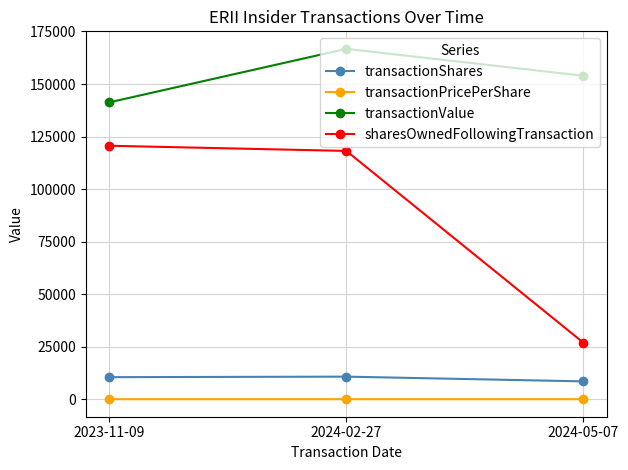

The value of transactionShares at 2024-05-07 is 8500.0. True or false?

True